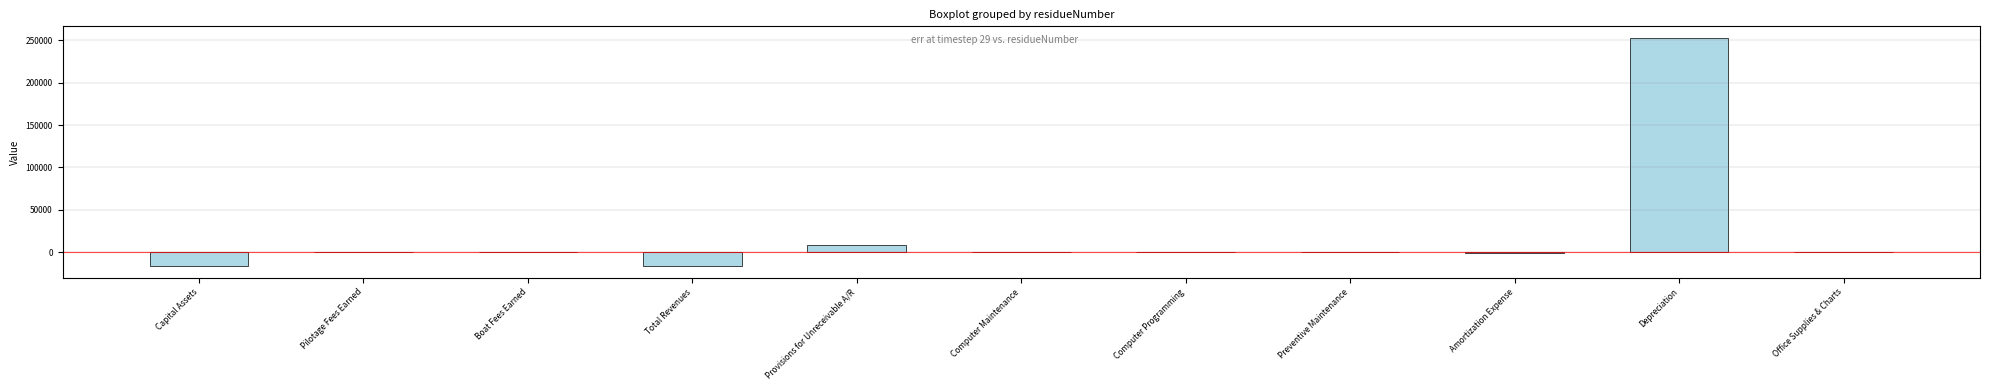

Are the bars horizontal?

No